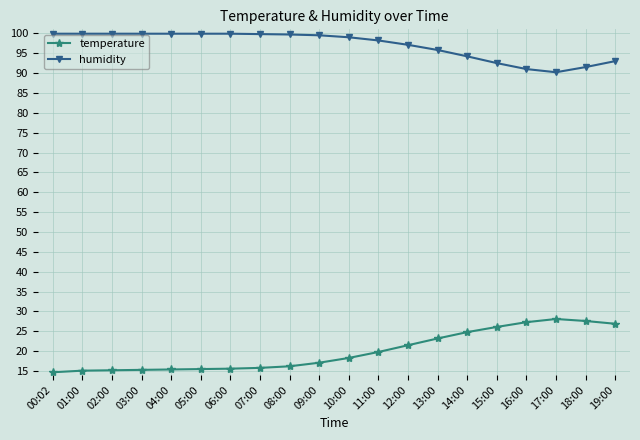

True or false: humidity has a value of 99.5 at 09:00.

True